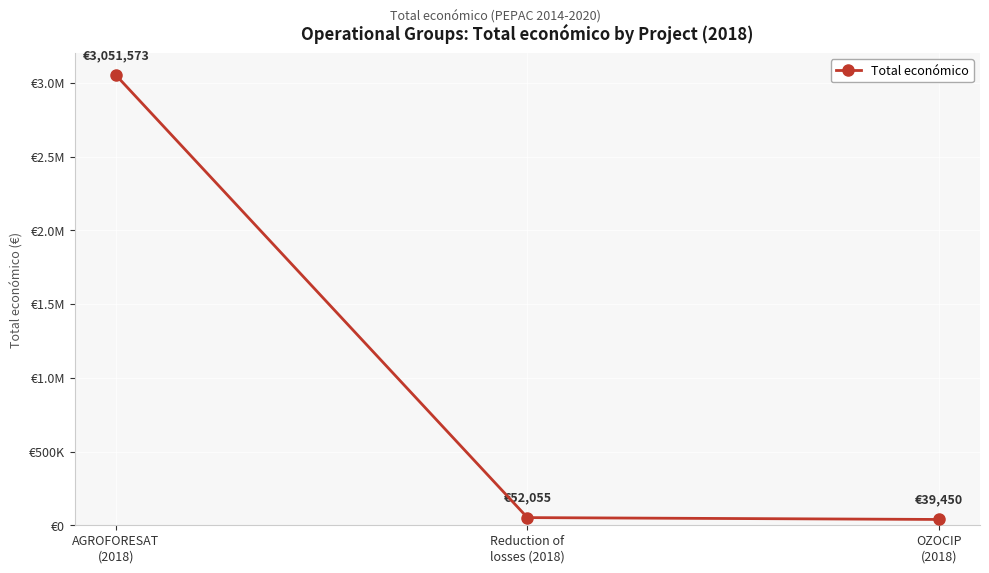

Reading left to right, extract all data points from this chart.

AGROFORESAT
(2018)=3051573	Reduction of
losses (2018)=52055	OZOCIP
(2018)=39450